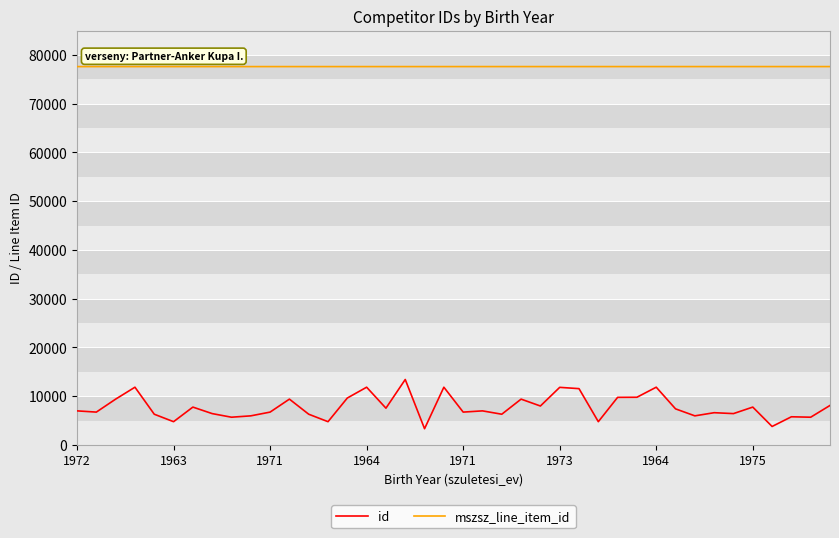

True or false: mszsz_line_item_id and id cross at least once.

False